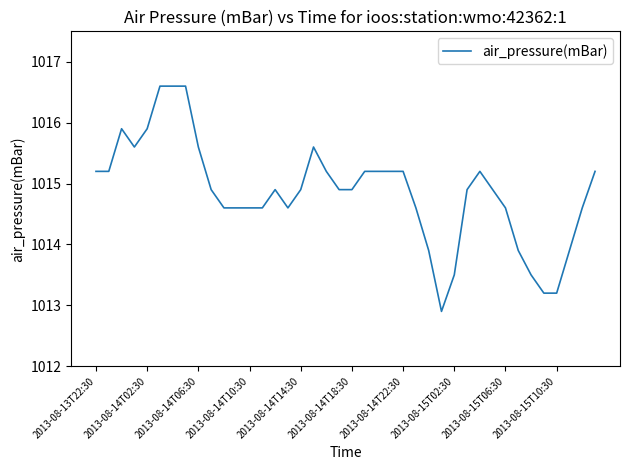

What is the greatest value displayed?

1016.6